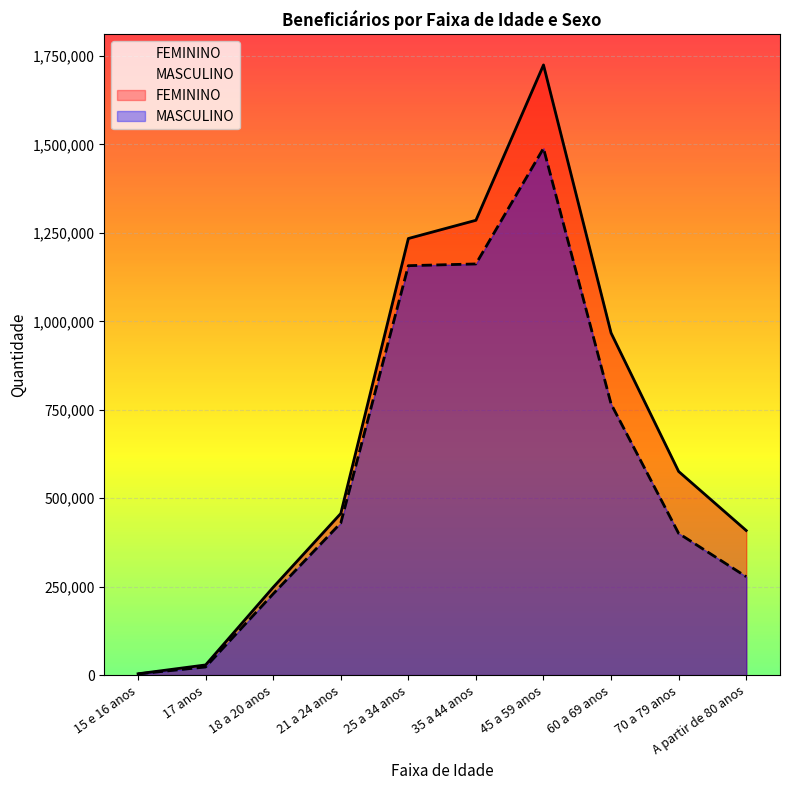

Which series has the largest range (max minus min)?

FEMININO